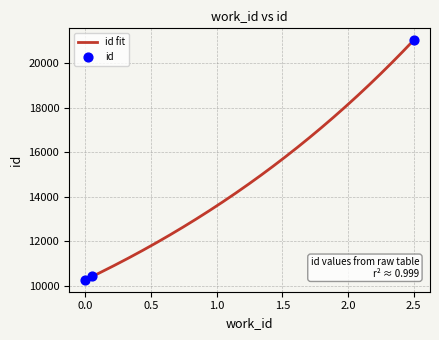

What is the maximum value for id fit?

21025.0